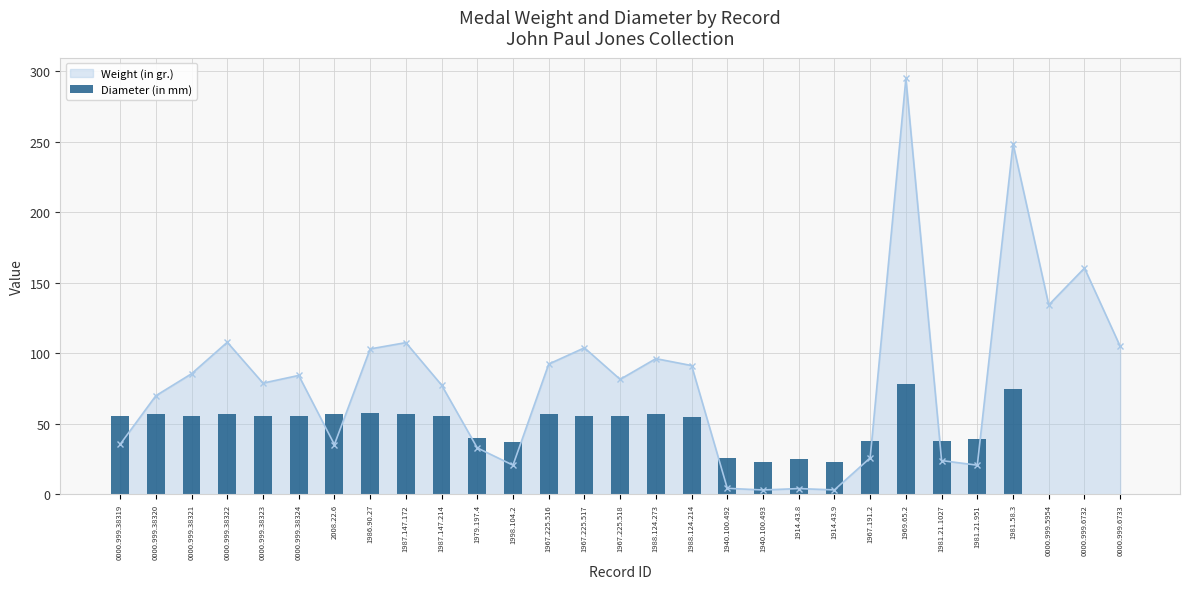

Count the number of values greater than 56.

9